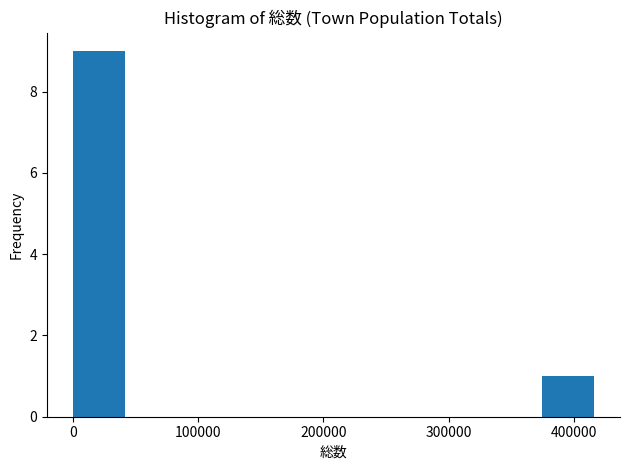

Over which range of the x-axis is the bar tallest?

0 to 40000